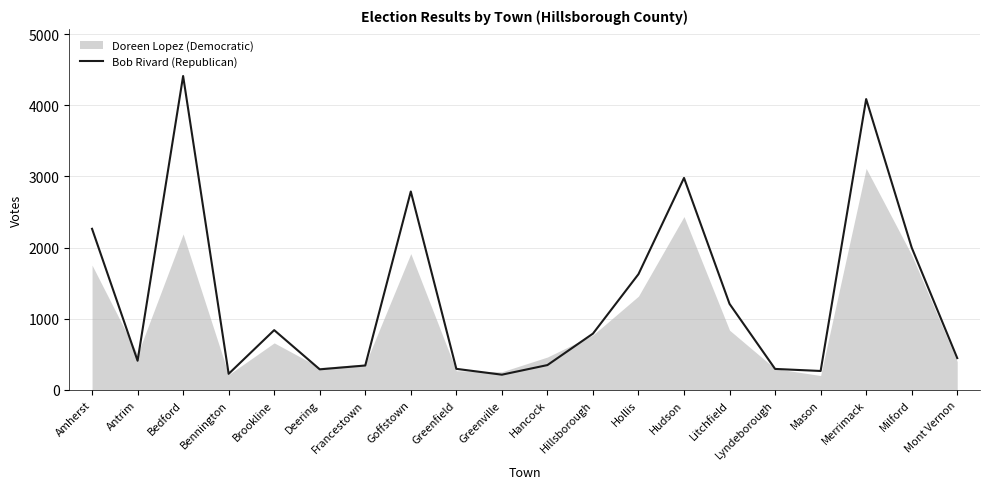

At which category does the data reach its first local valley?

Antrim